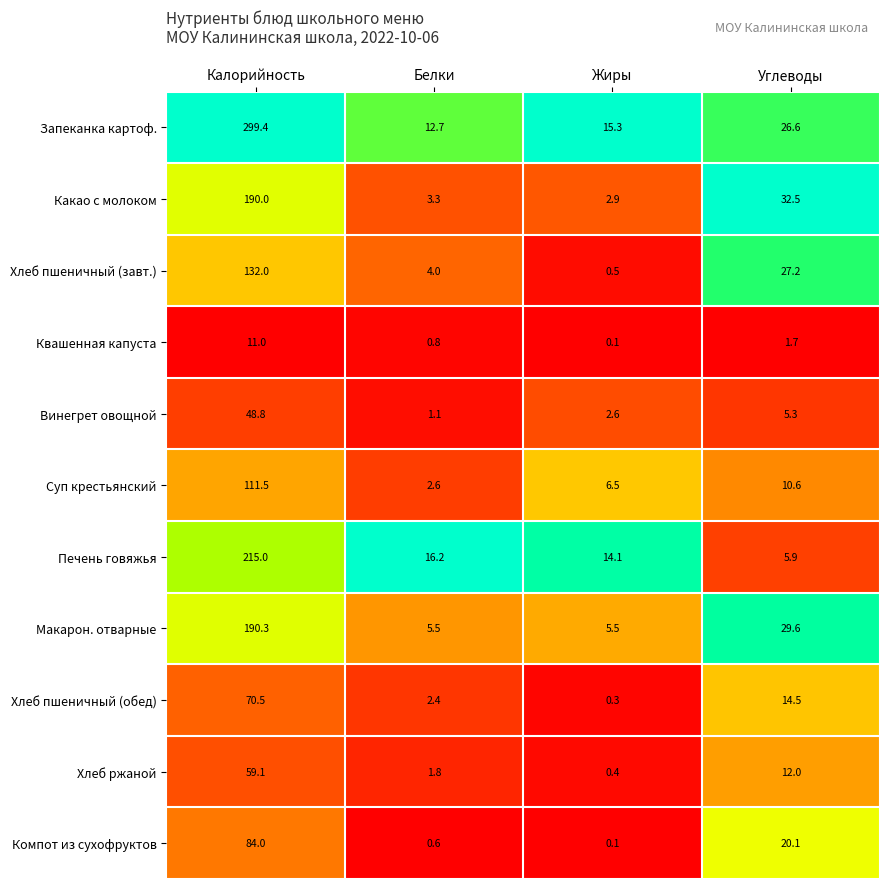

How many series are shown in this chart?

11